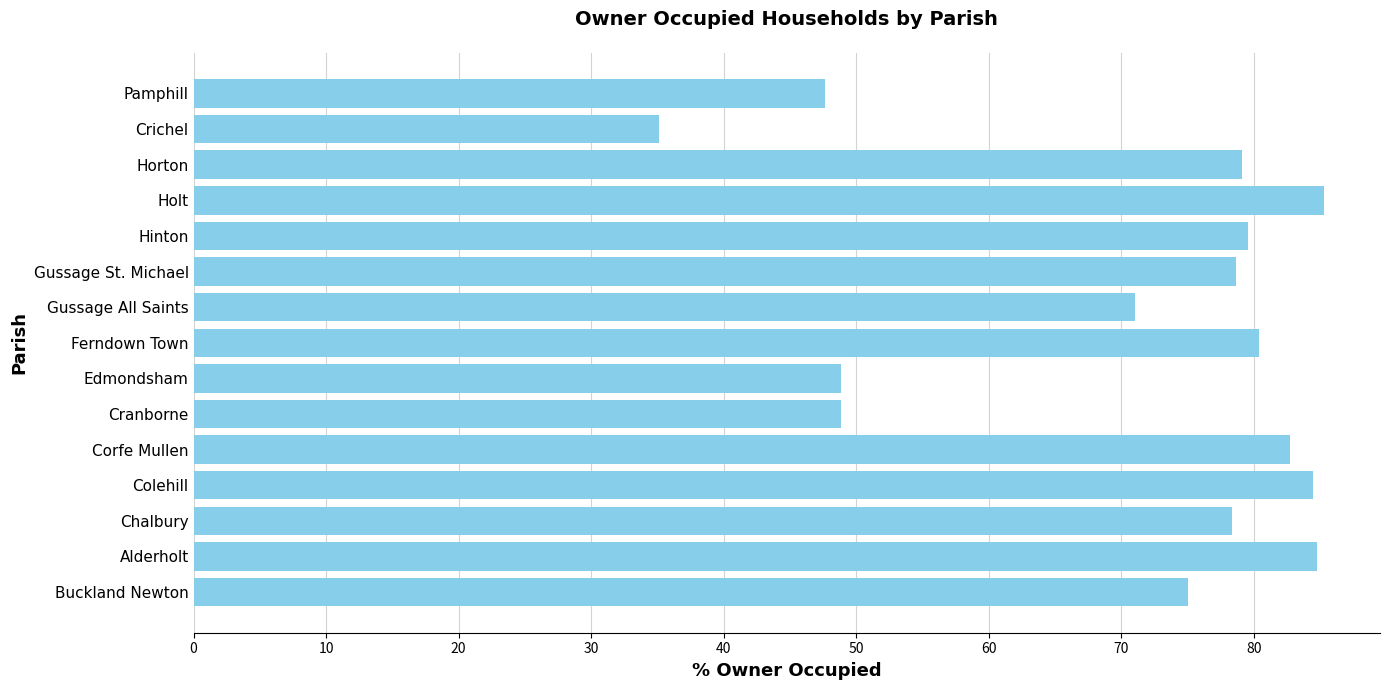

Does the chart contain stacked bars?

No